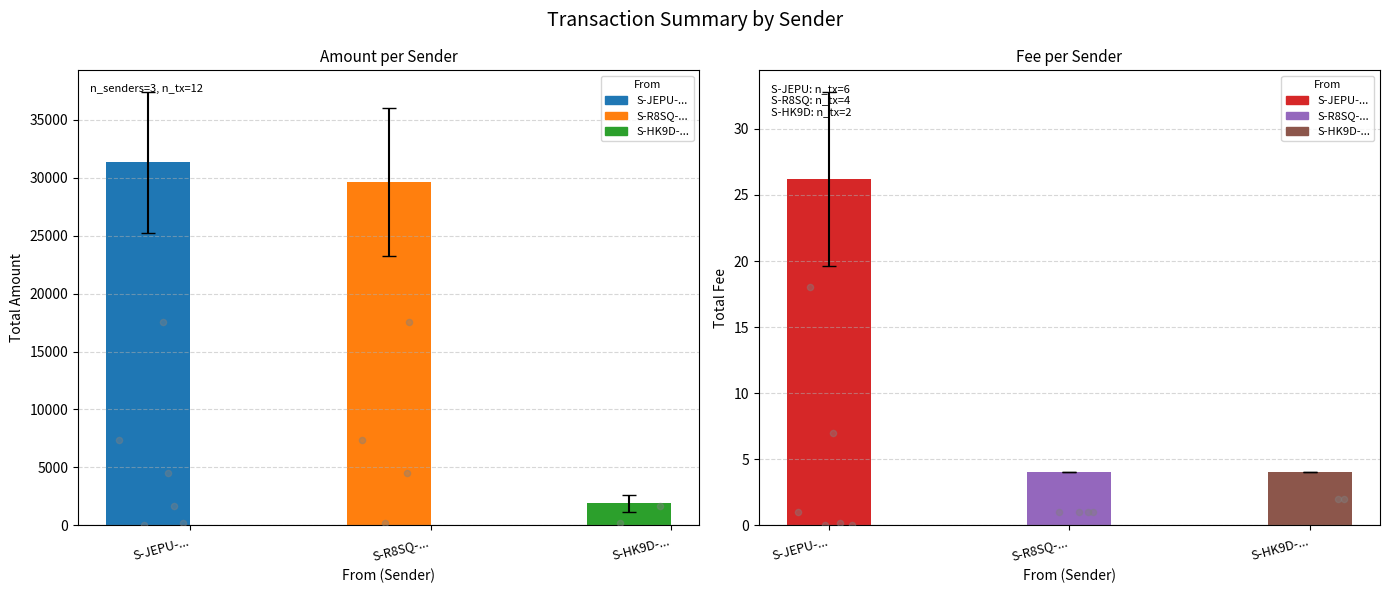

Which series has the widest spread of Y values?

Amount